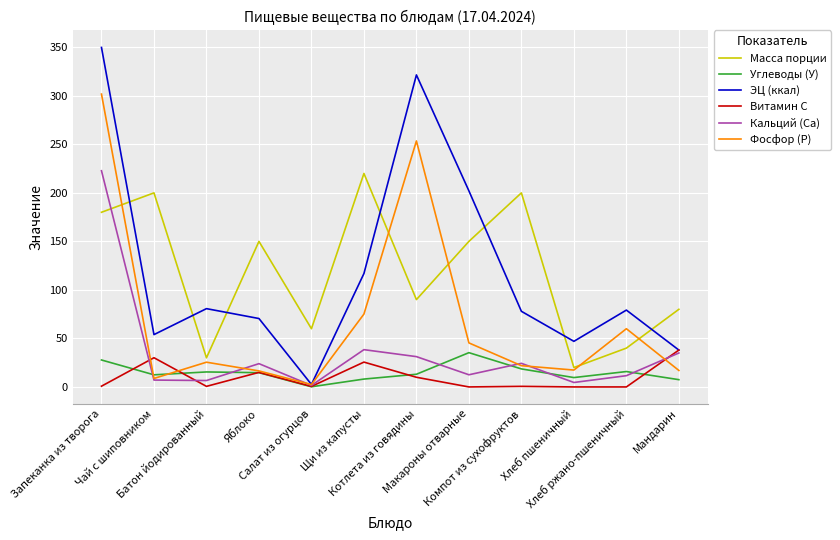

In Масса порции, how many points are lower than both neighbors (excluding endpoints)?

4